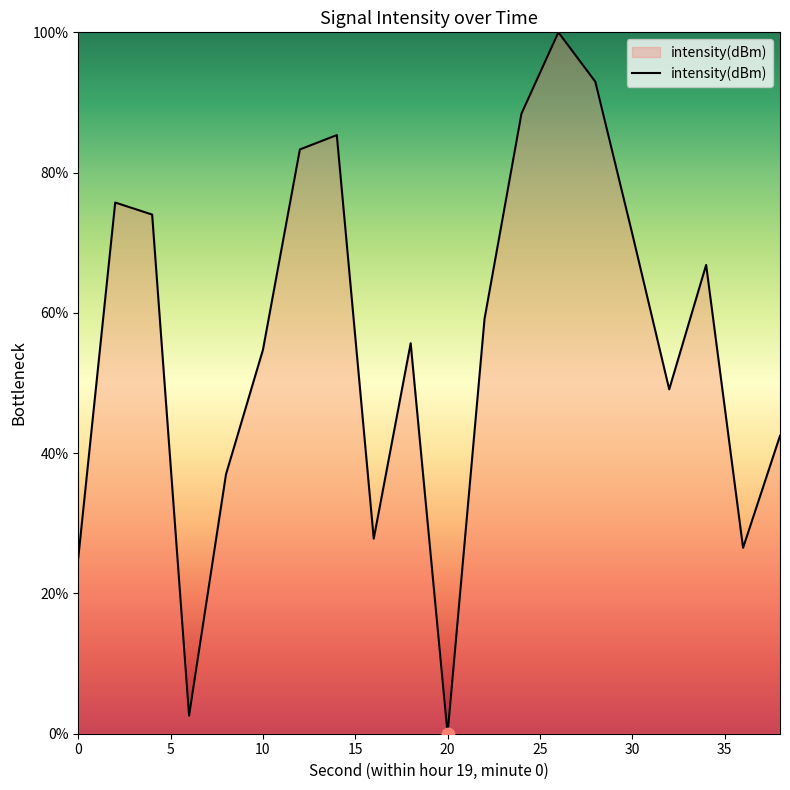

What is the difference between the maximum and minimum values?

100.0